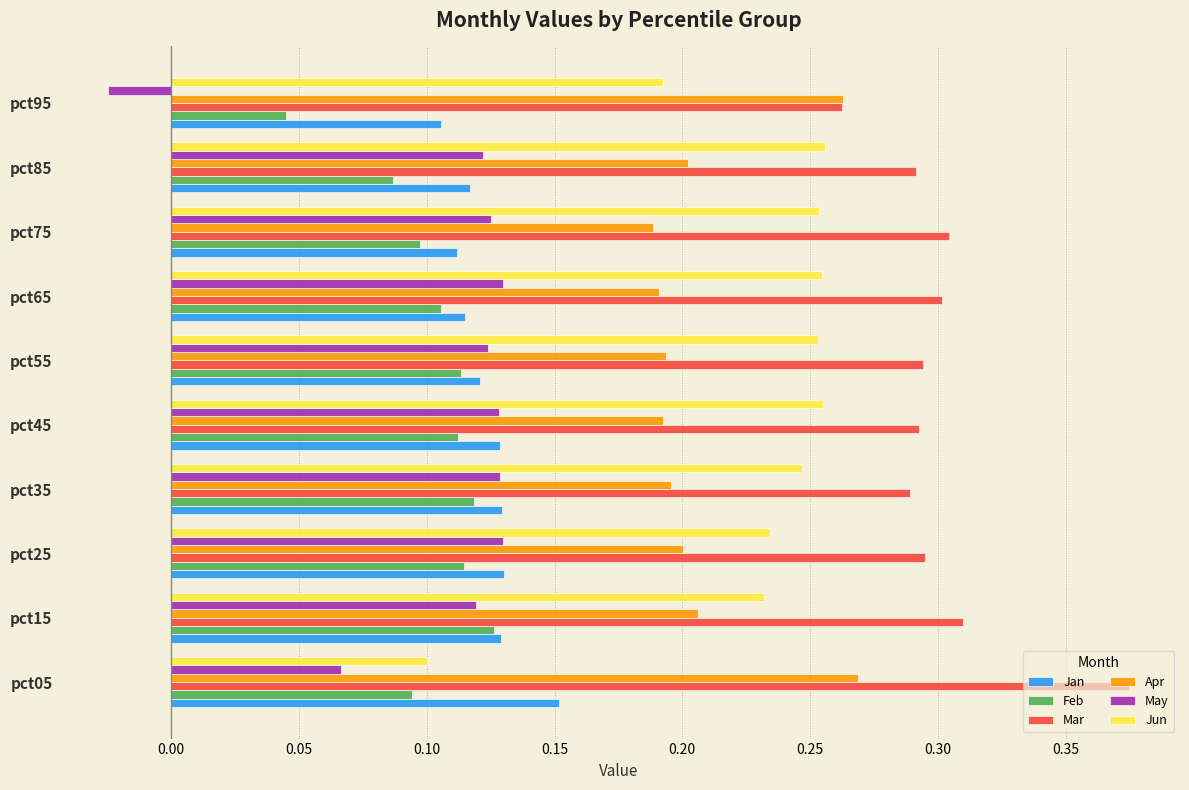

The Jun series shows 0.3 at pct95. True or false?

False